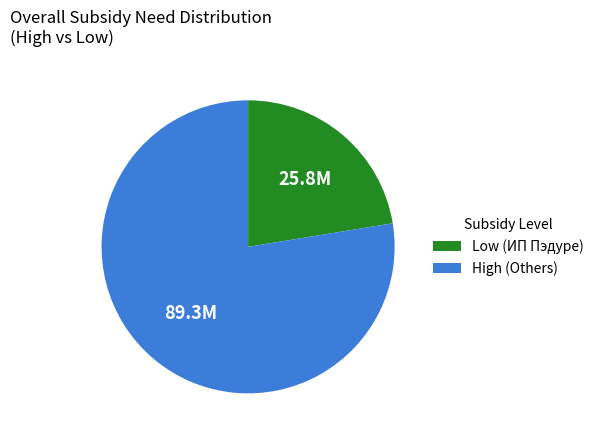

Count the number of slices in the pie.

2